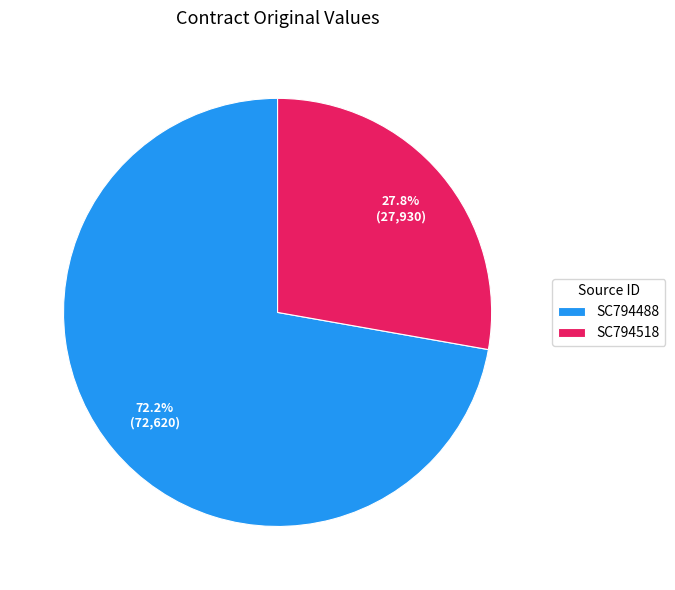

To the nearest percent, what is the average slice percentage?

50%